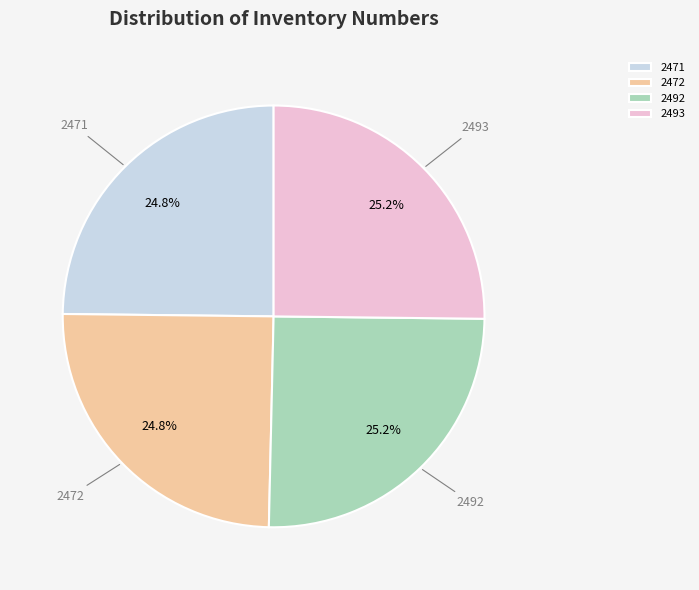

Combined, what portion of the pie is 2471 and 2493?

50.0%